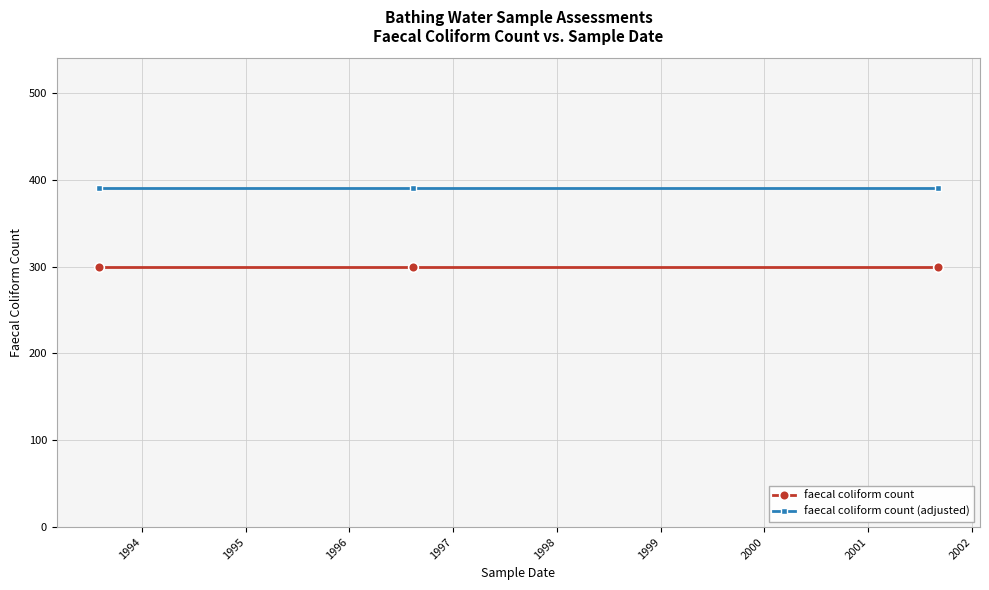

What is the smallest value displayed?

300